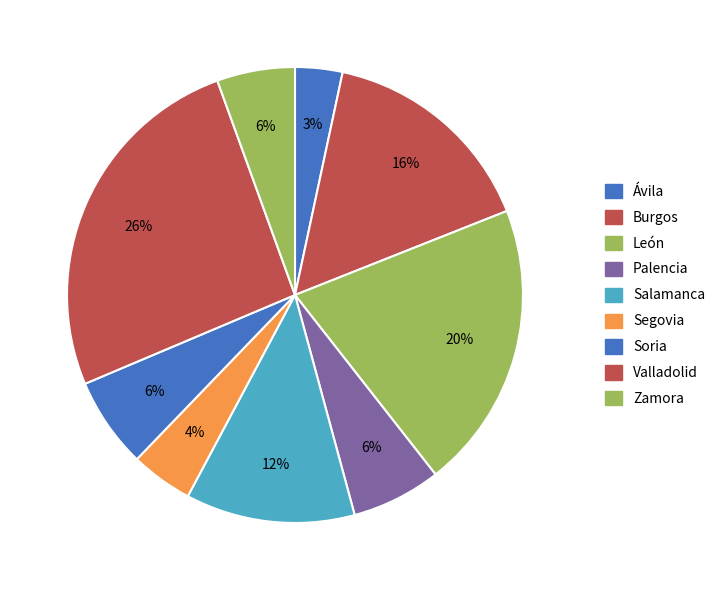

What is the ratio of the value at Burgos to the value at Segovia?

3.5